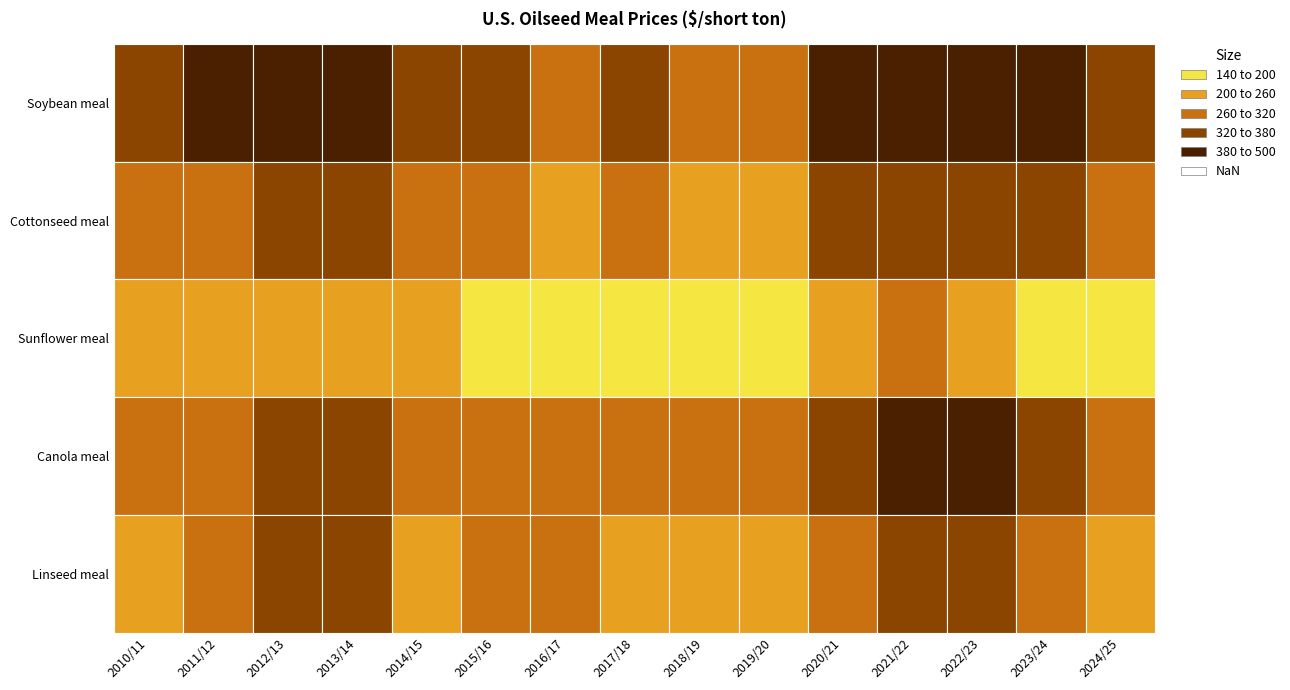

How many data points in Canola meal are less than 301?

7